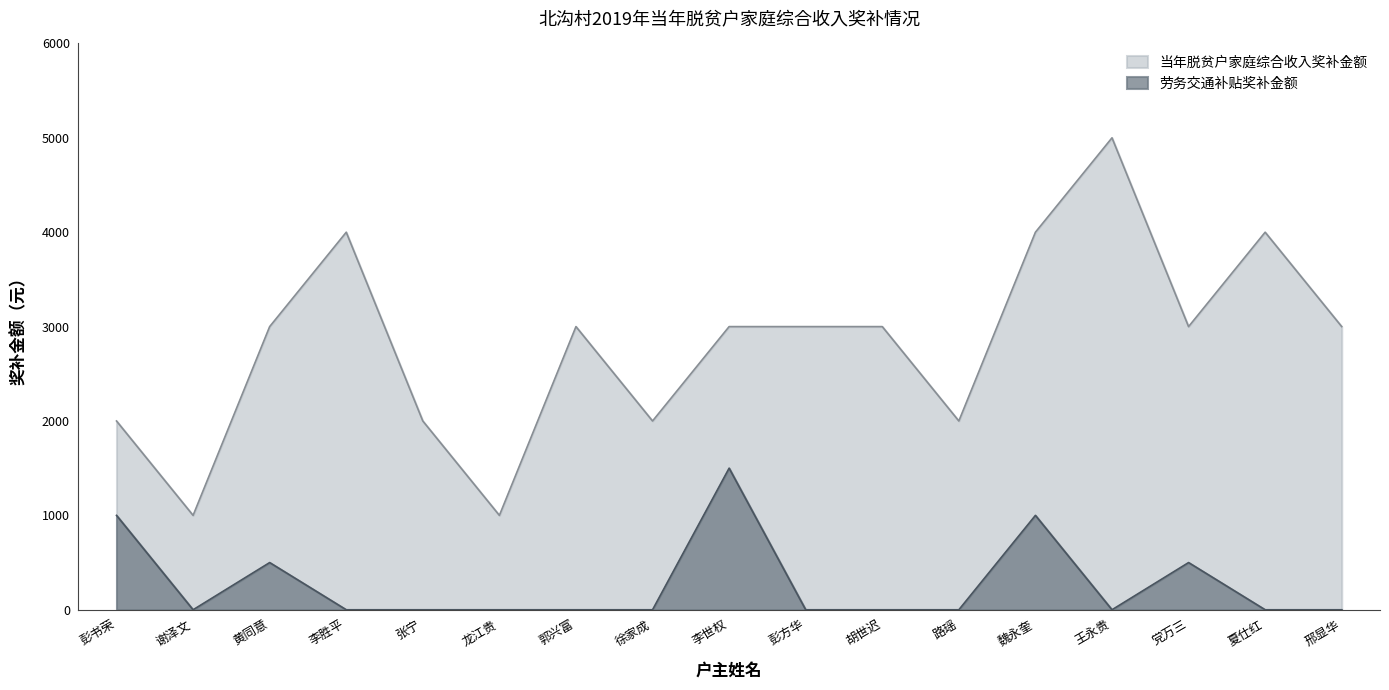

Count the number of categories in the chart.

17